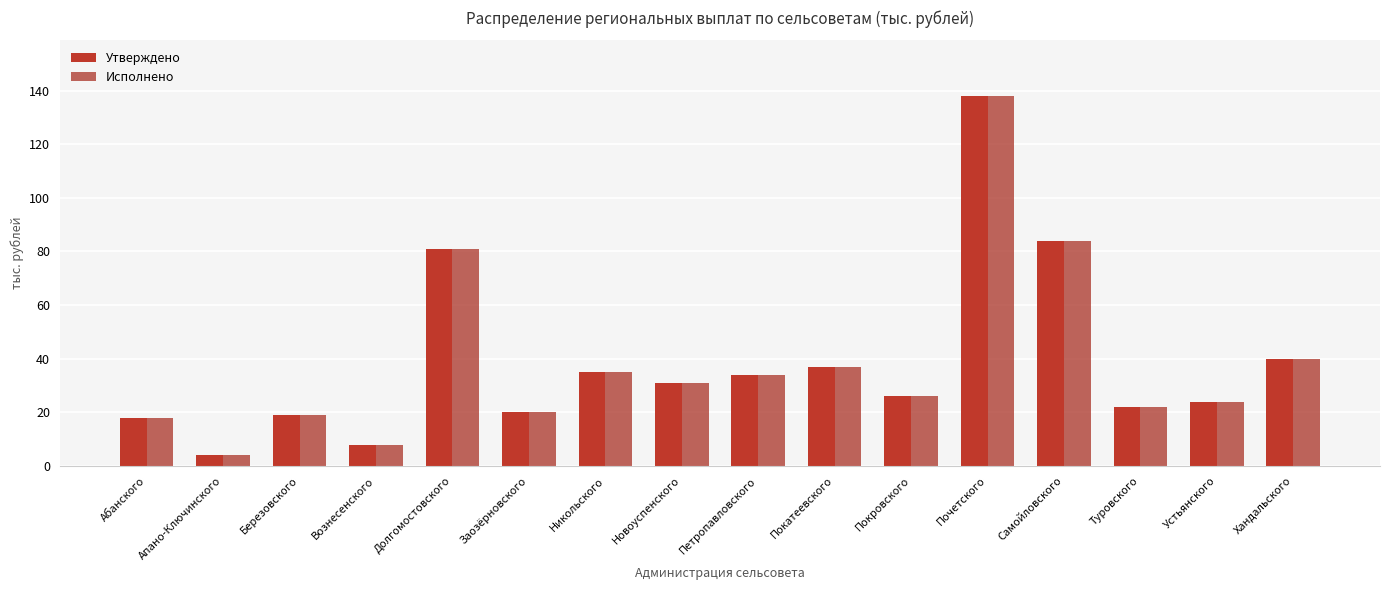

Is it true that Исполнено equals 24 at Абанского?

False